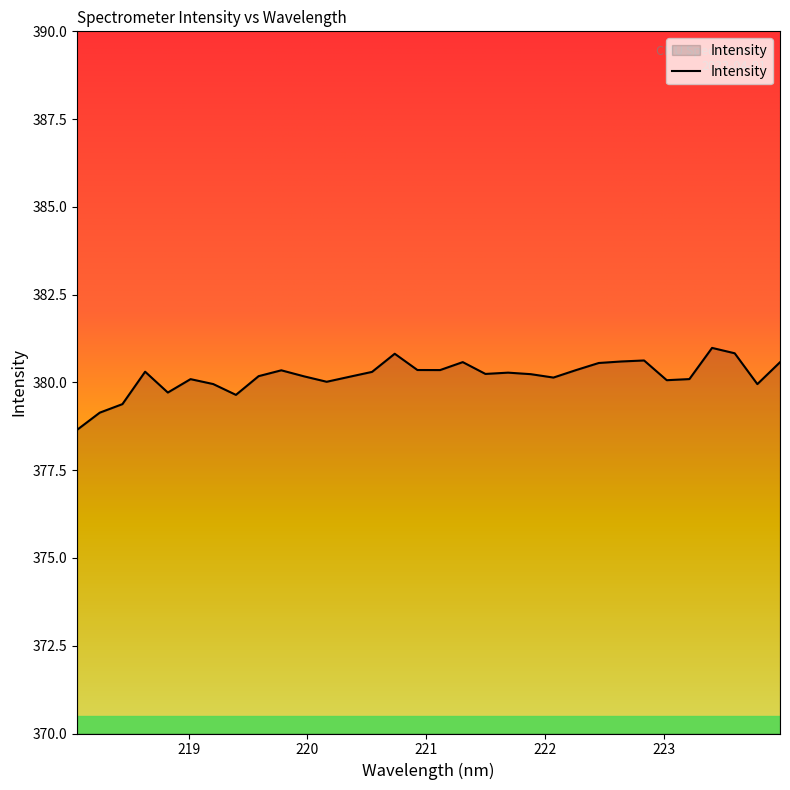

What is the maximum value shown in the chart?

381.0